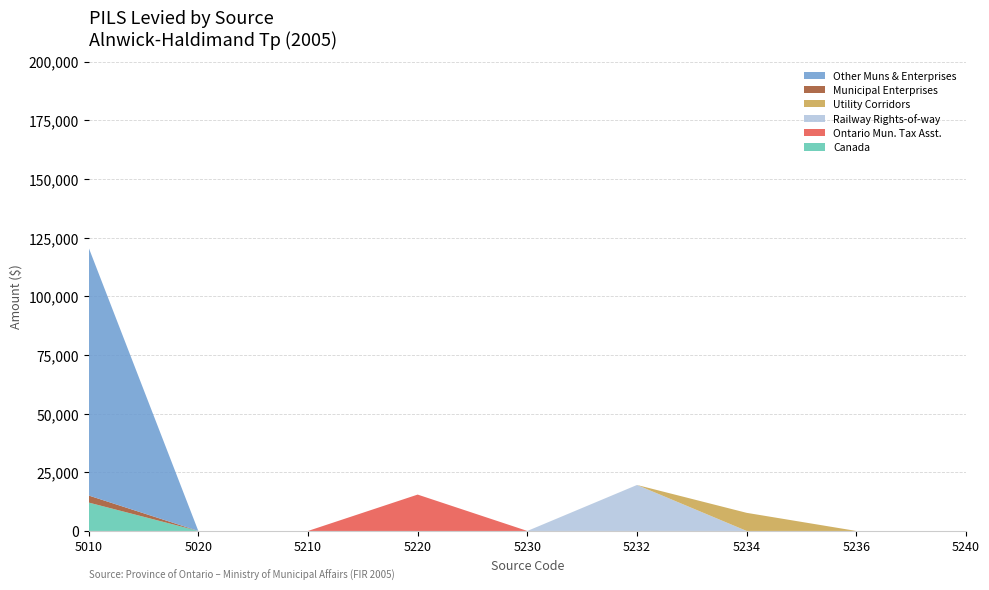

Which category has the highest value in the Canada series?

5010